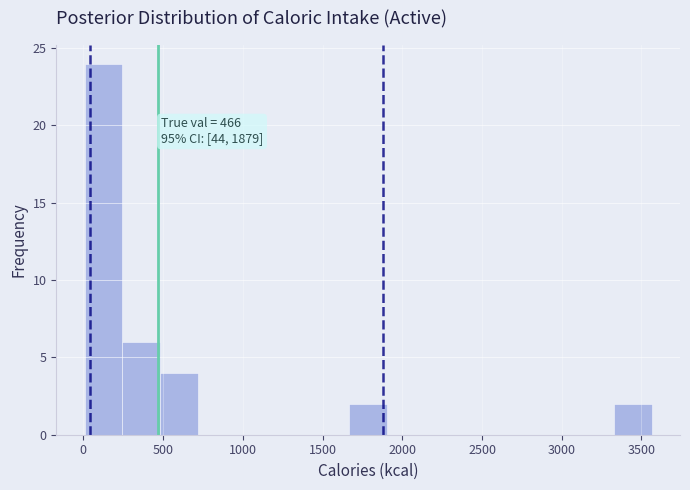

Over which range of the x-axis is the bar tallest?

0 to 250